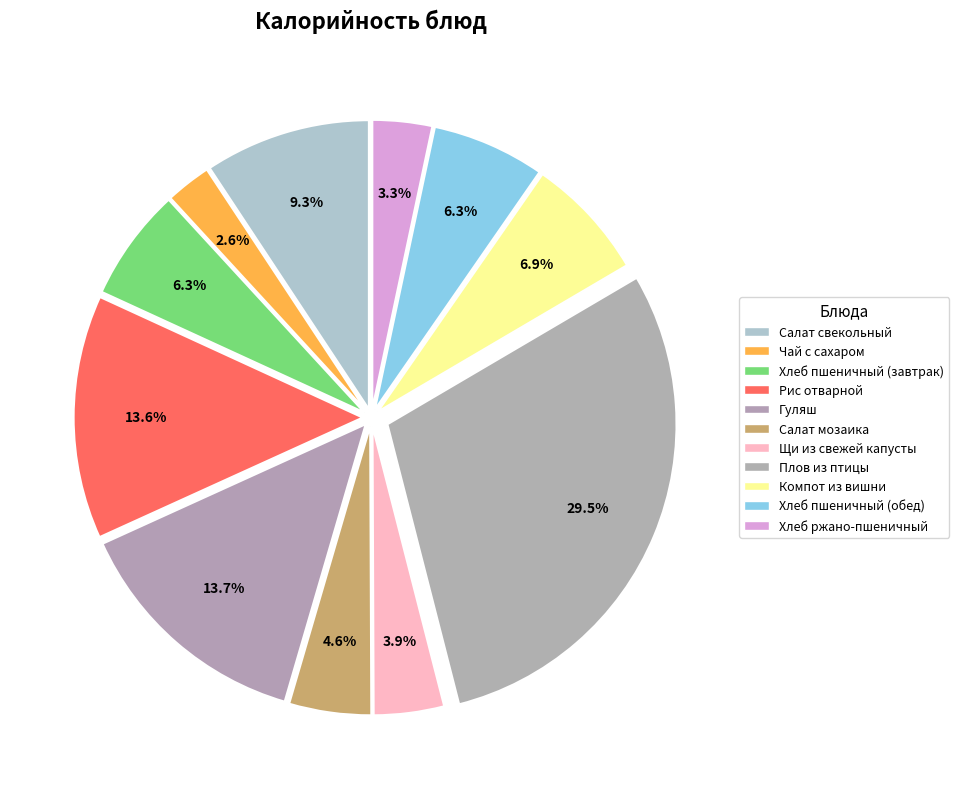

Is it true that Гуляш is 14% of the pie?

True